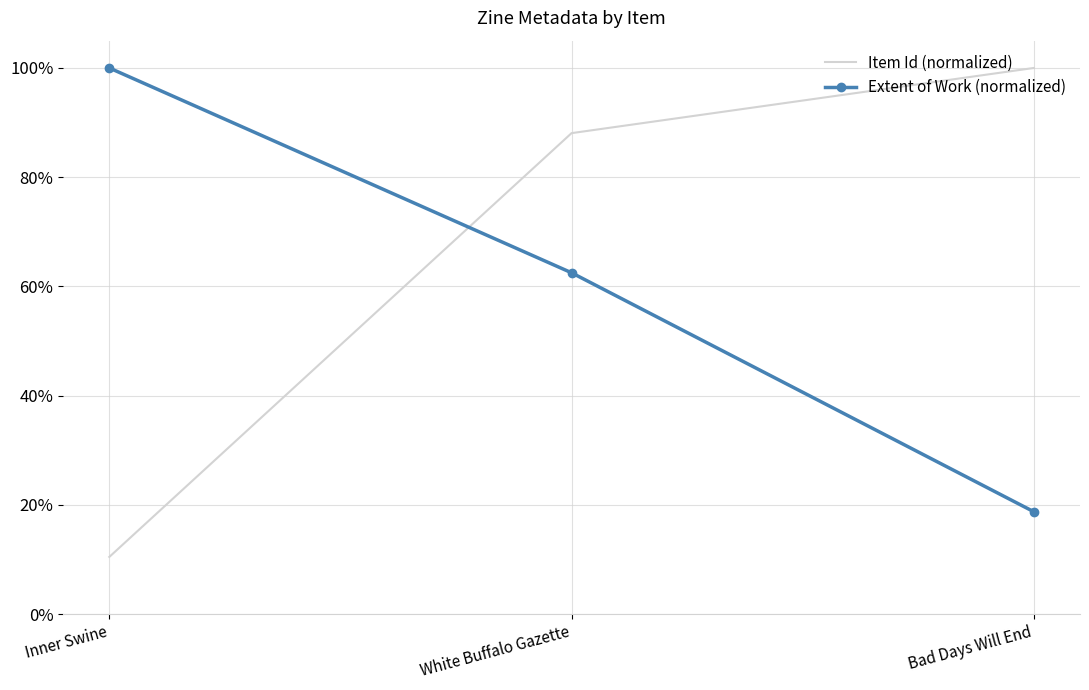

At which label does Item Id (normalized) reach its peak?

Bad Days Will End